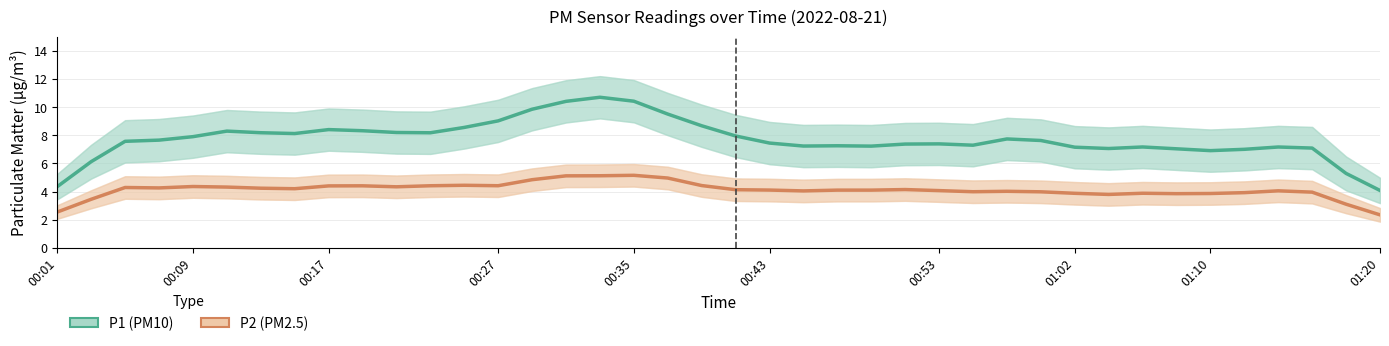

What is the spread (max minus min) of values at 38?

2.2